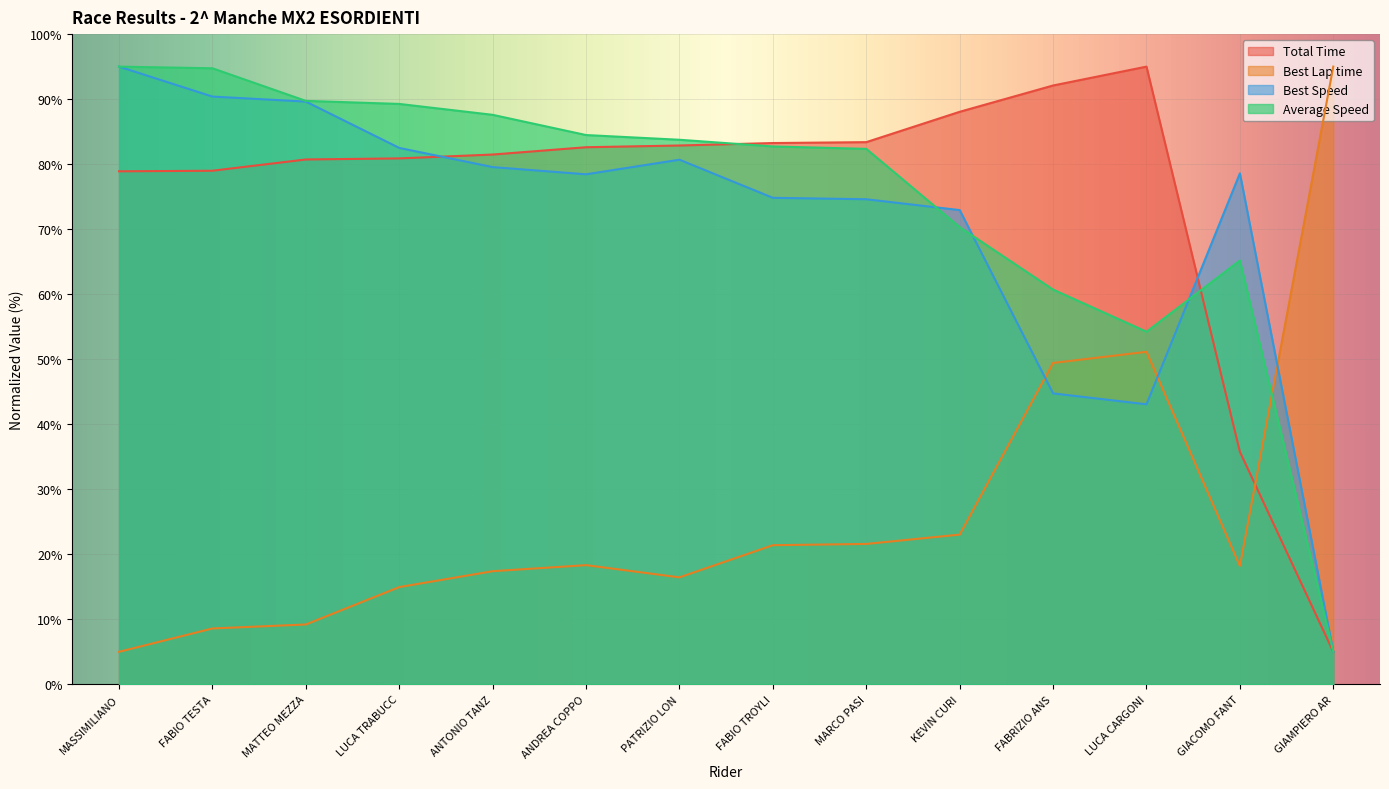

After their last crossing, which series has the higher values: Best Speed or Total Time?

Best Speed